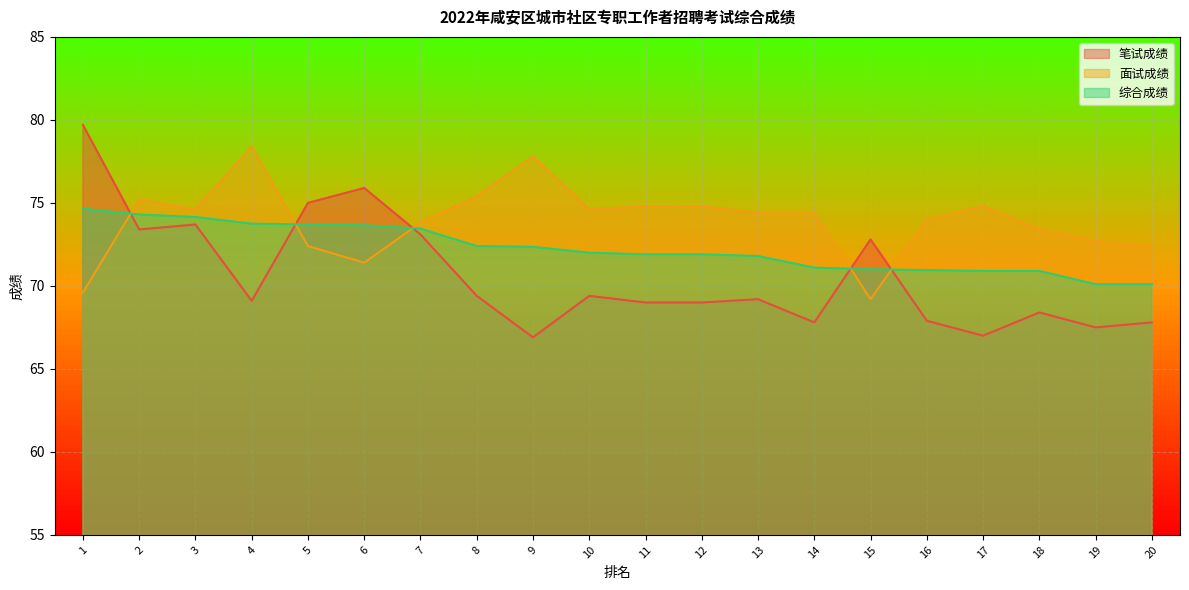

What is the value of the 综合成绩 point at the 6th from the left?

73.7